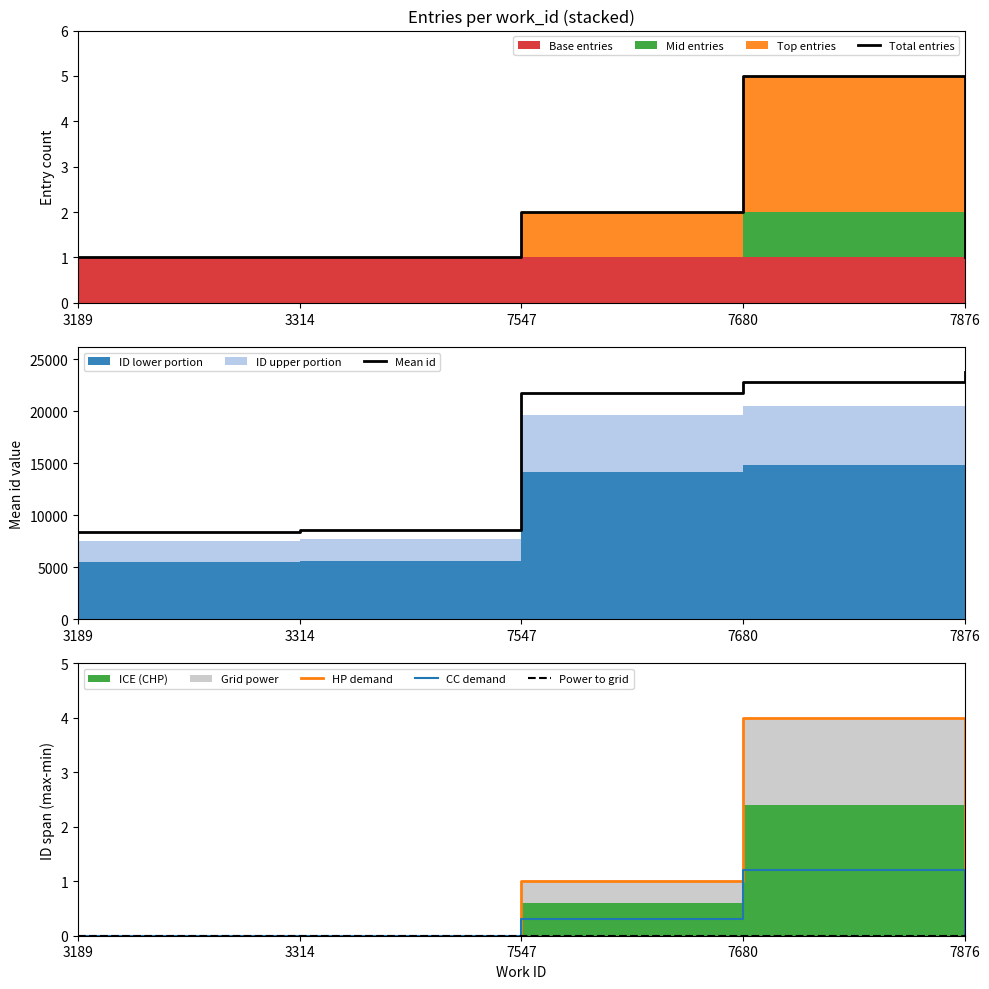

What is the sum of the Total entries values at 7680 and 3314?

6.0